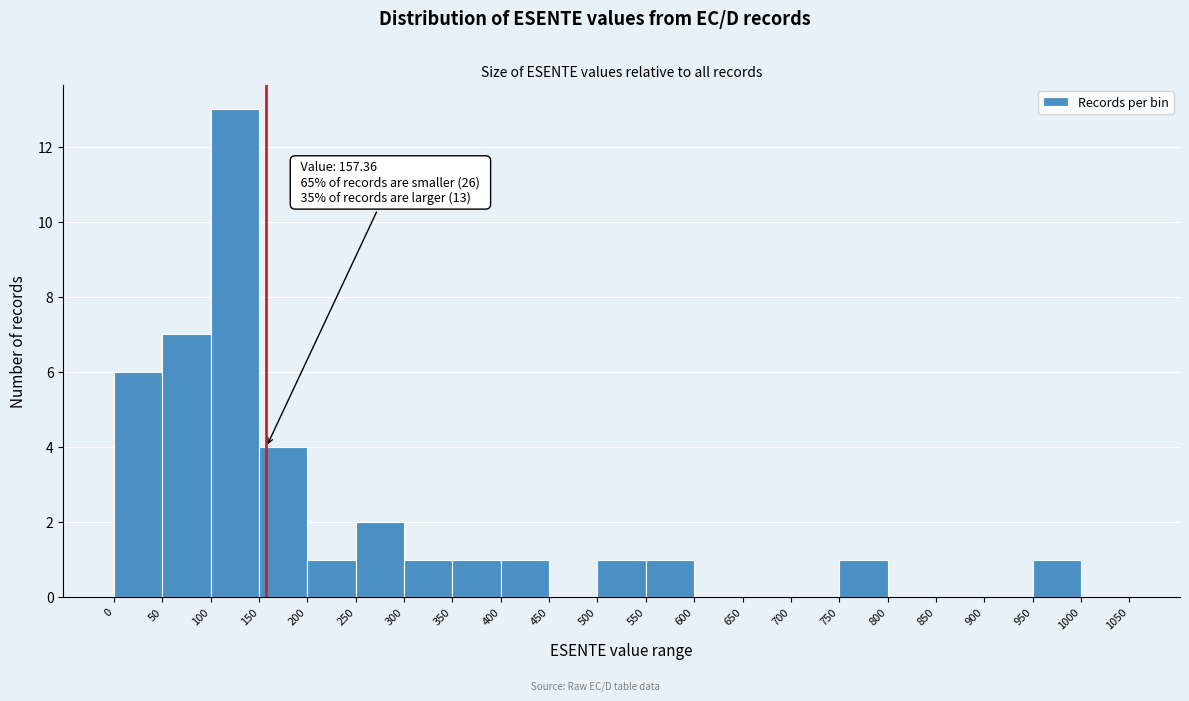

Which range on the x-axis has the tallest bar?

100 to 150